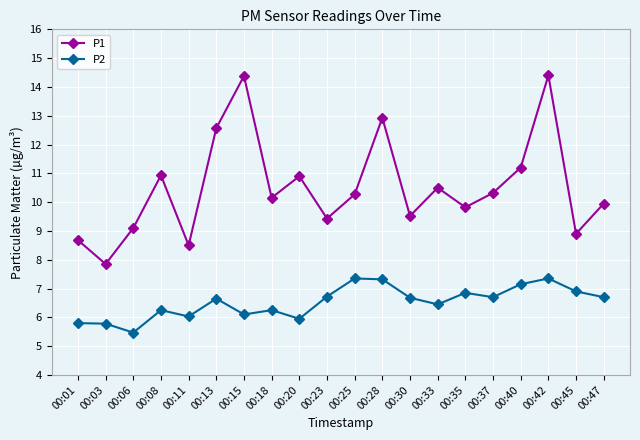

At 00:37, list the series in order from smallest to largest.

P2, P1